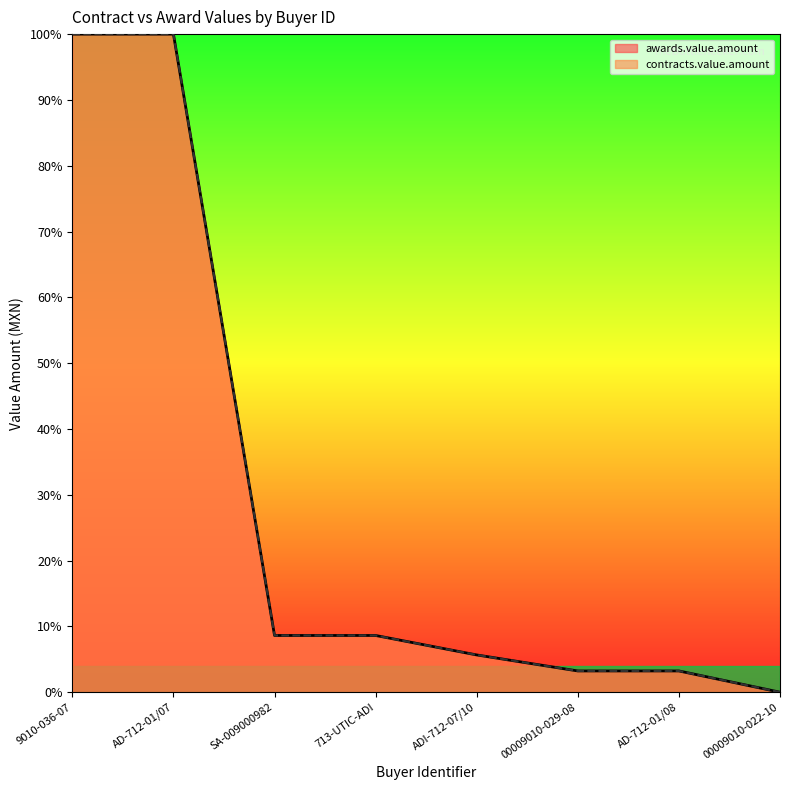

True or false: awards.value.amount and contracts.value.amount intersect in this chart.

False